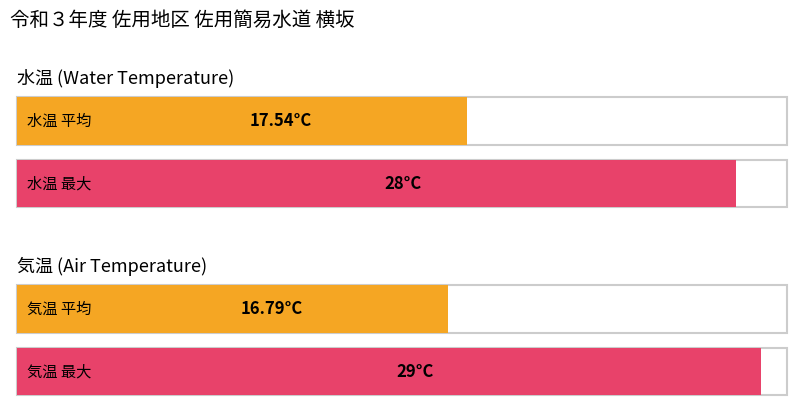

Rank the series by their average value, from lowest to highest.

気温, 水温